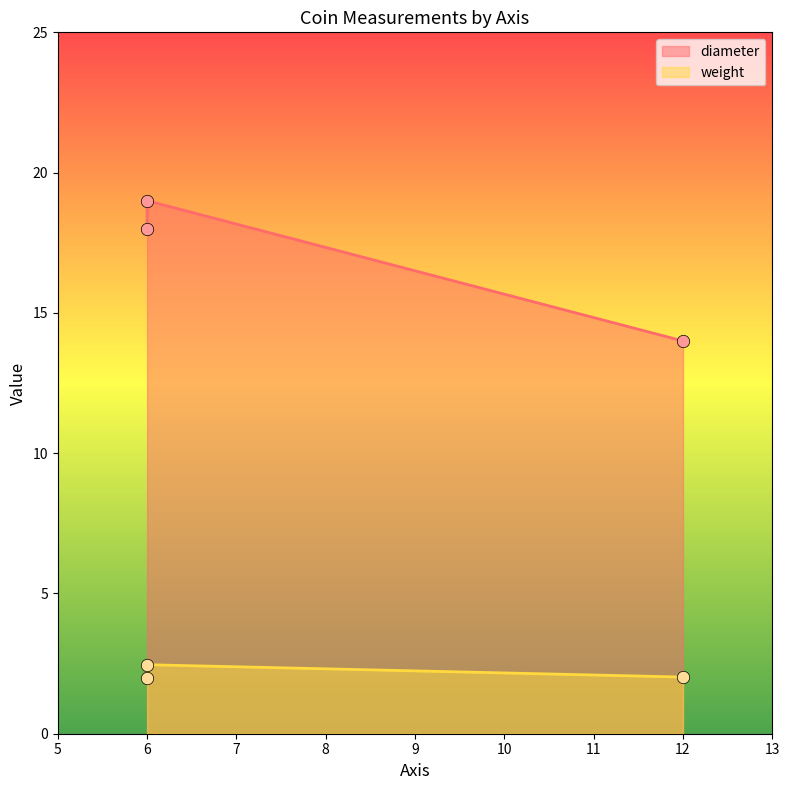

What are all the series names shown in the legend?

weight, diameter